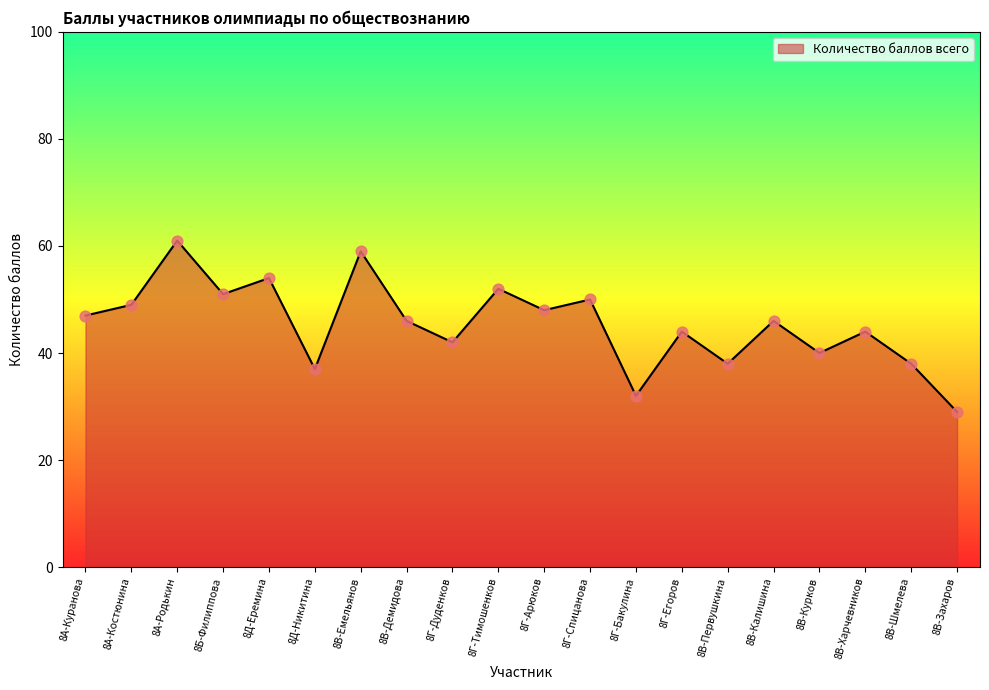

Between 8Д-Никитина and 8Д-Еремина, which is larger?

8Д-Еремина